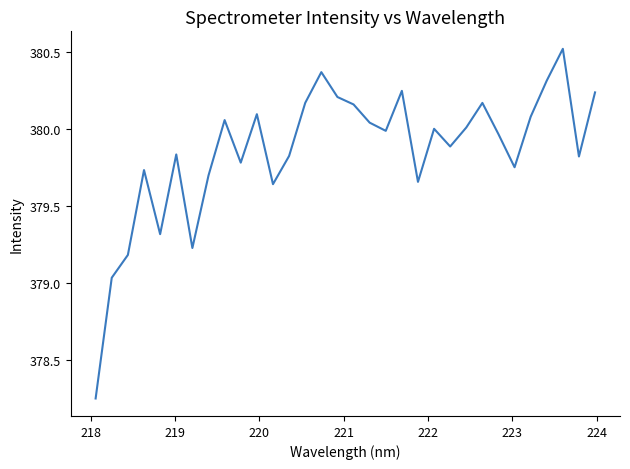

What is the greatest value displayed?

380.5